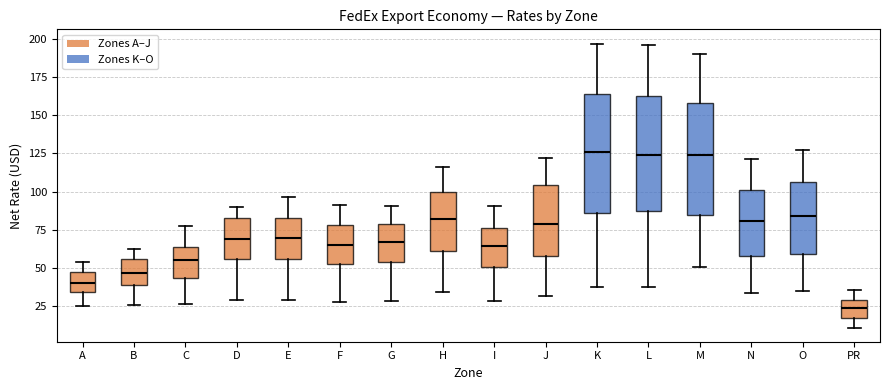

Which box has the lowest median line?

PR